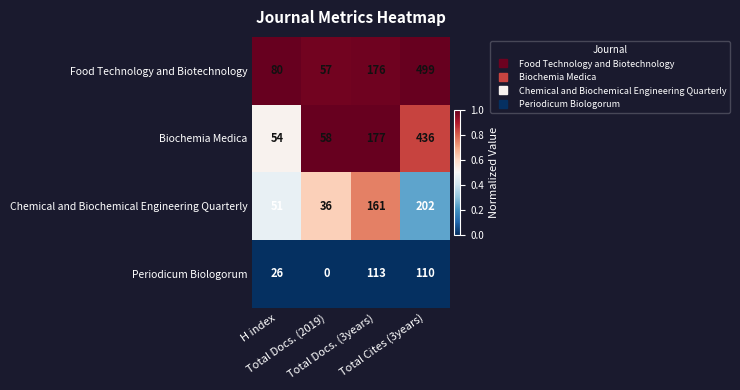

What is the difference between the maximum and minimum values in the Biochemia Medica series?

382